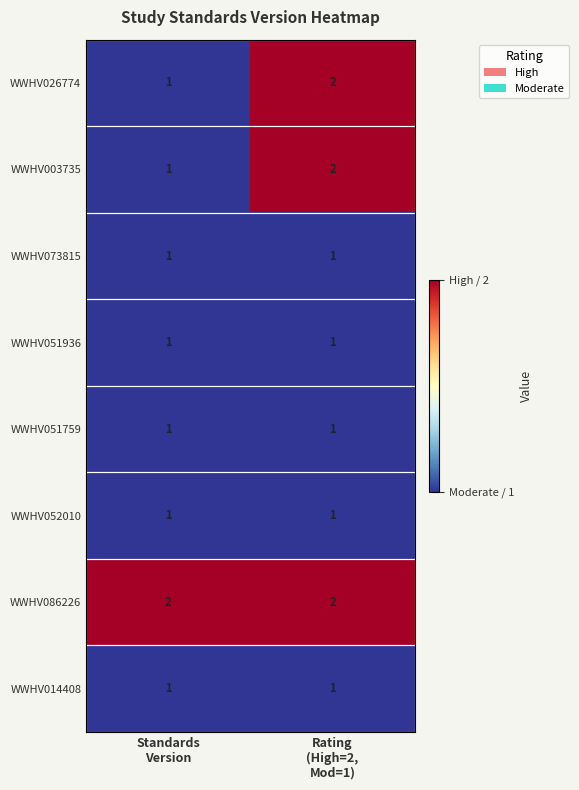

What is the sum of all WWHV086226 values?

4